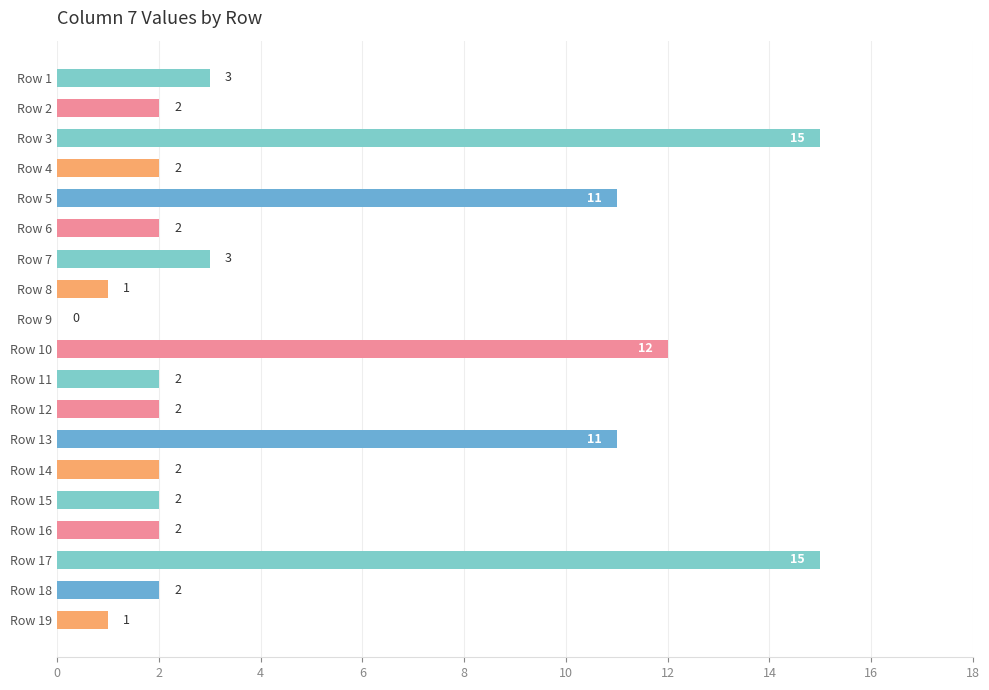

What is the sum of all values?

90